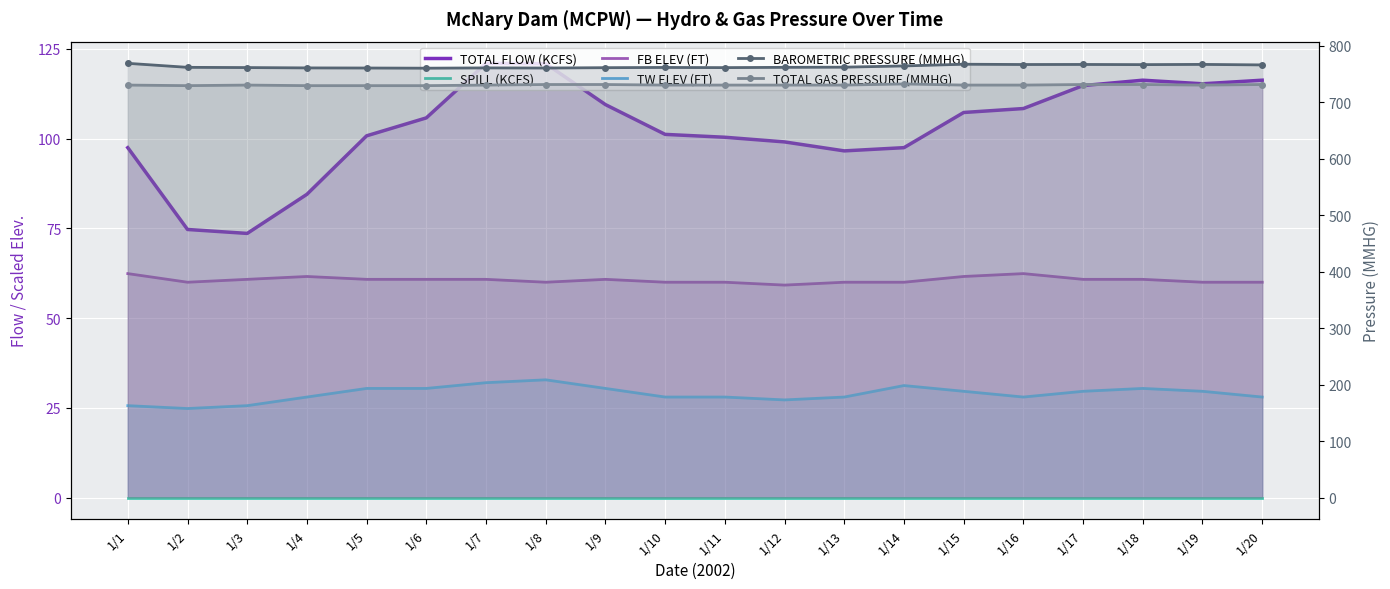

How many categories are shown in the chart?

20